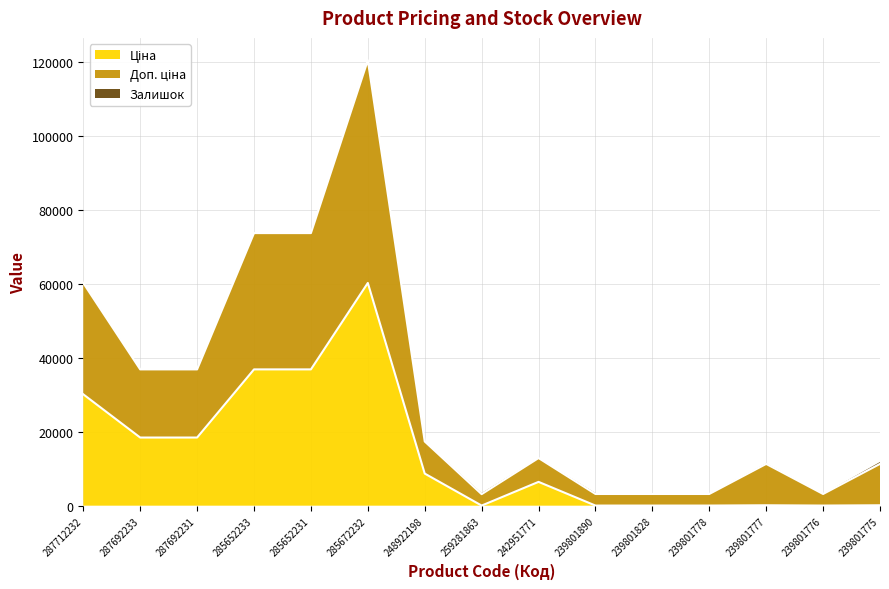

True or false: Ціна has more than 1 points higher than both neighbors.

True